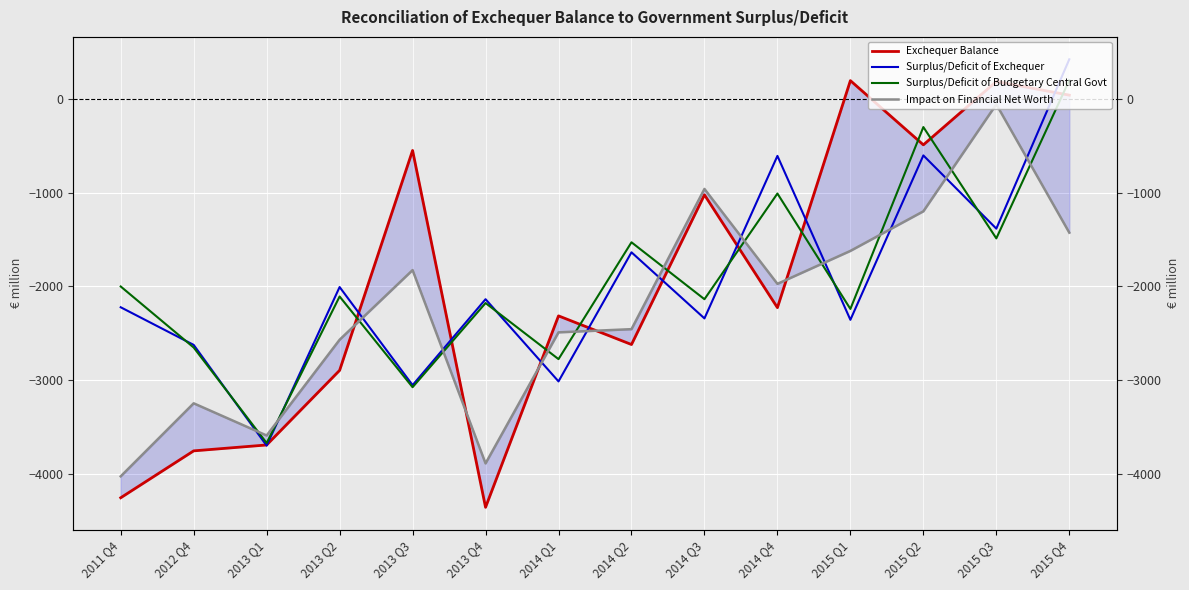

Is the value of Exchequer Balance at 2015 Q2 greater than the value of Surplus/Deficit of Budgetary Central Govt at 2013 Q2?

Yes